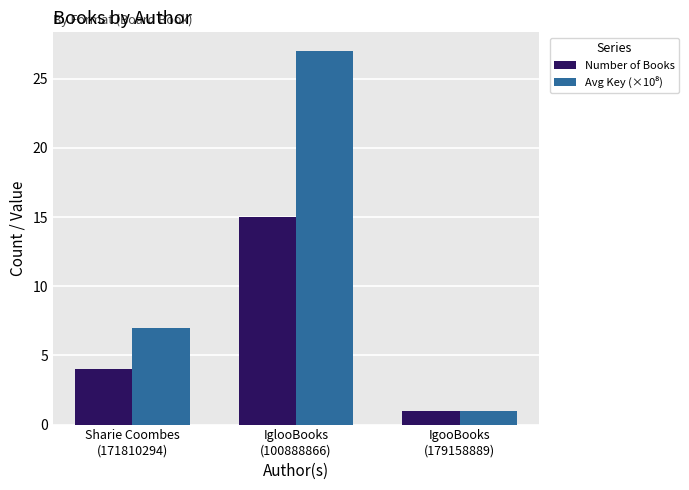

What is the sum of all Number of Books values?

20